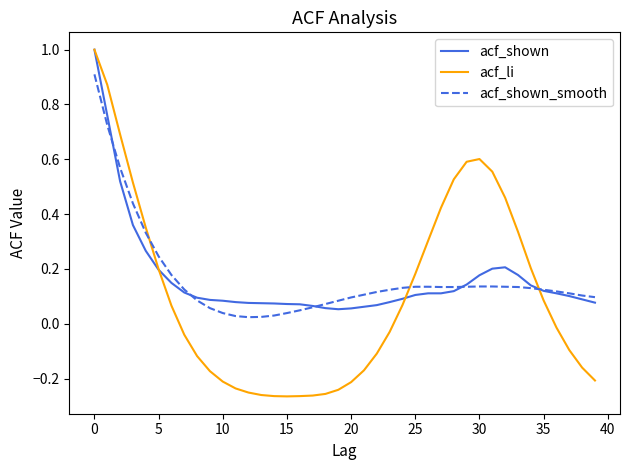

Is this an area chart (filled region under the line)?

No